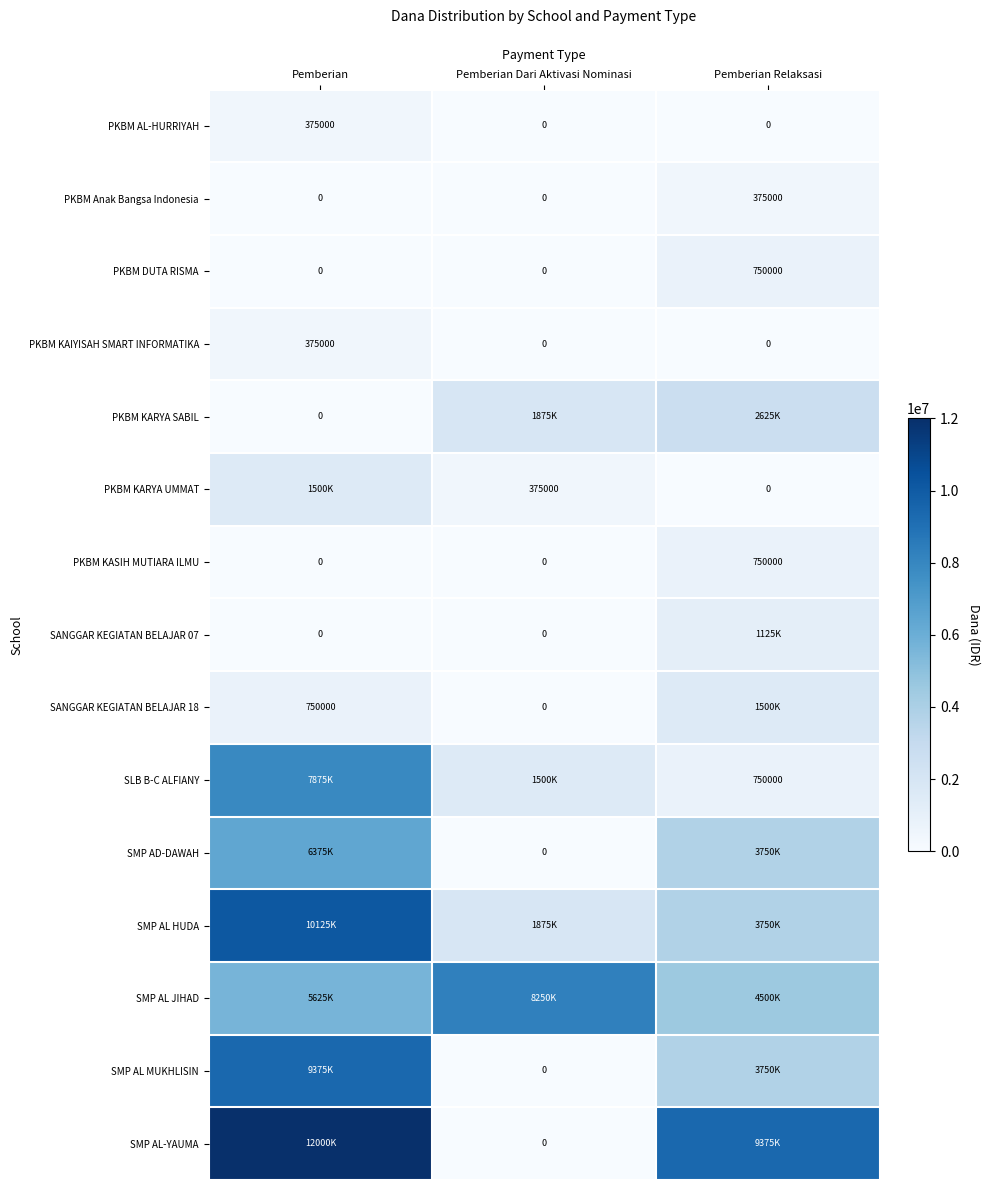

The PKBM AL-HURRIYAH series shows -187480 at Pemberian Dari Aktivasi Nominasi. True or false?

False